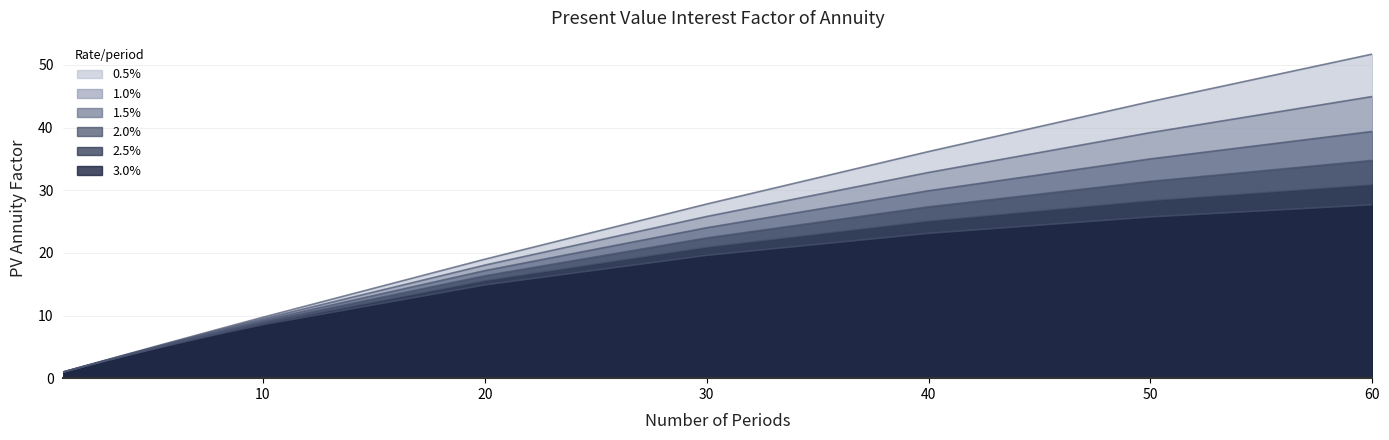

What is the approximate value of 2.0% at 2?

1.9